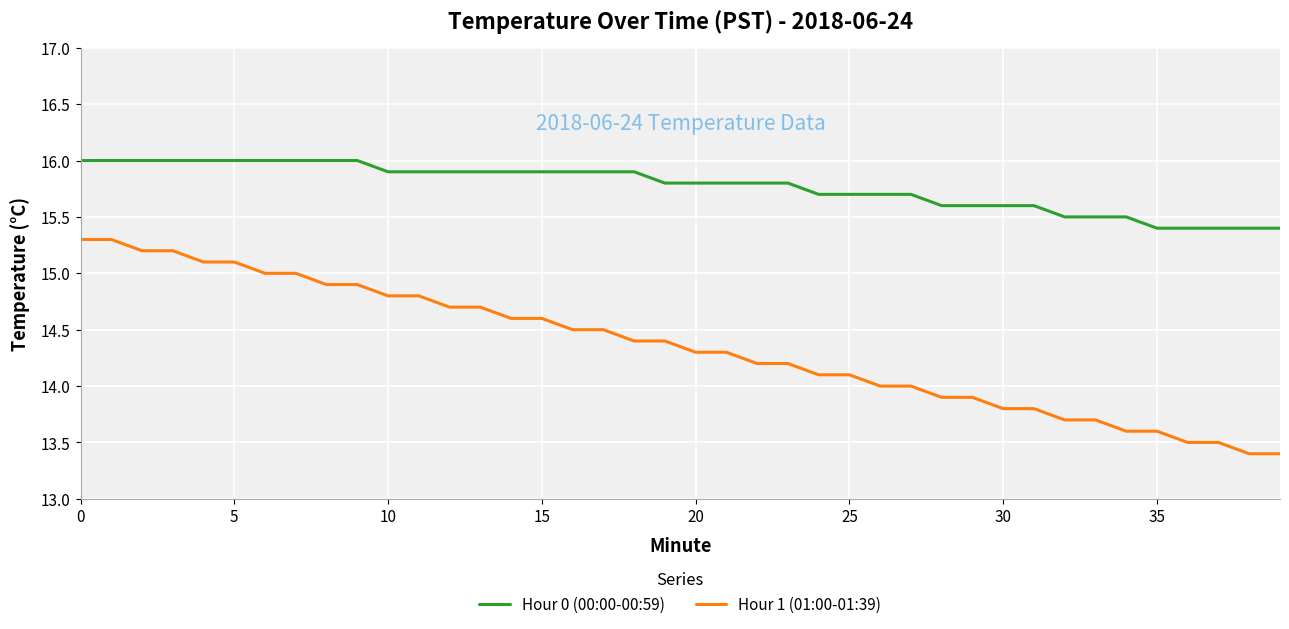

True or false: Hour 1 (01:00-01:39) and Hour 0 (00:00-00:59) intersect in this chart.

False